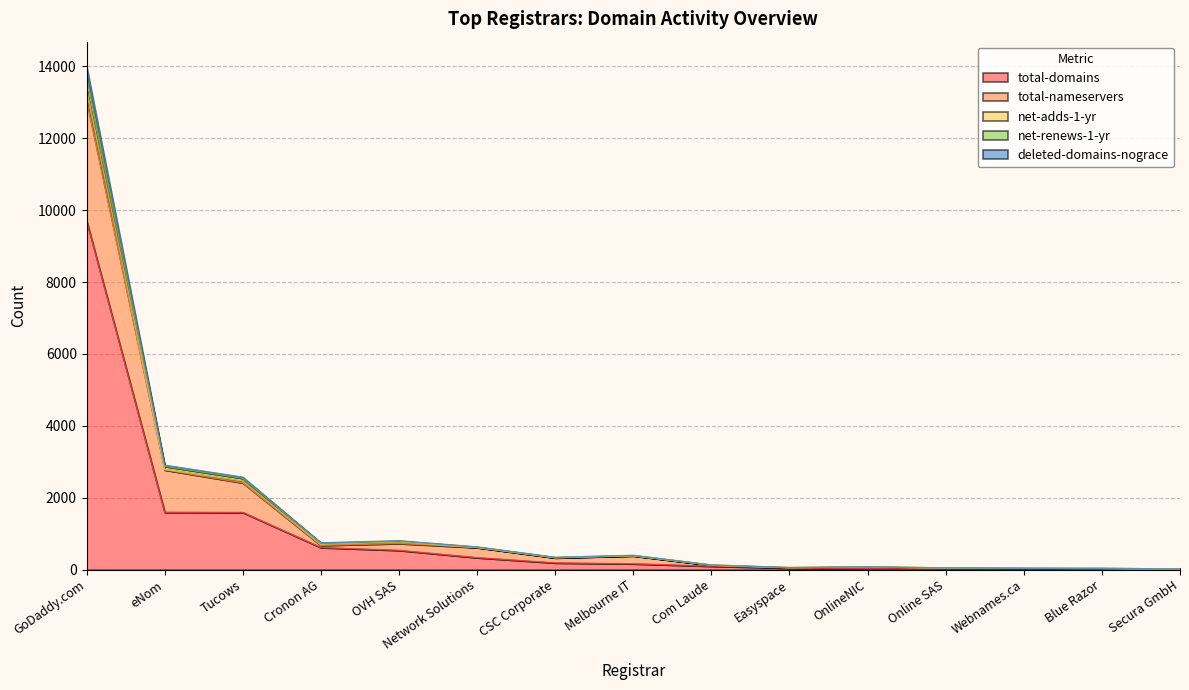

At Com Laude, list the series in order from smallest to largest.

total-domains, total-nameservers, deleted-domains-nograce, net-adds-1-yr, net-renews-1-yr